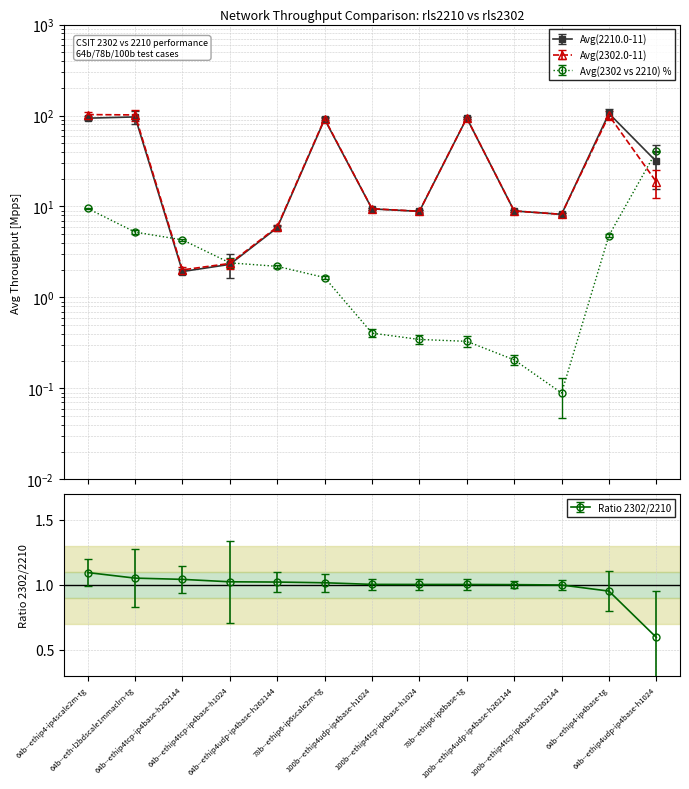

Does the chart have visible grid lines?

Yes